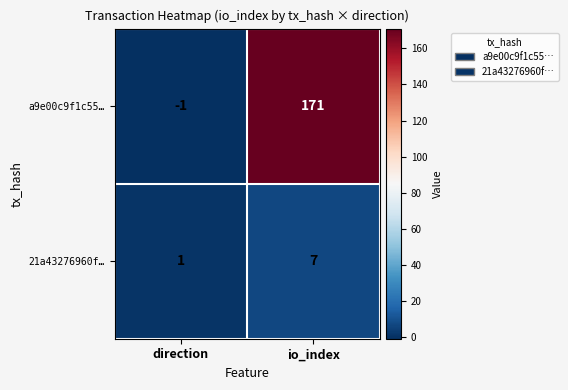

Which series has the widest spread of values?

a9e00c9f1c55…